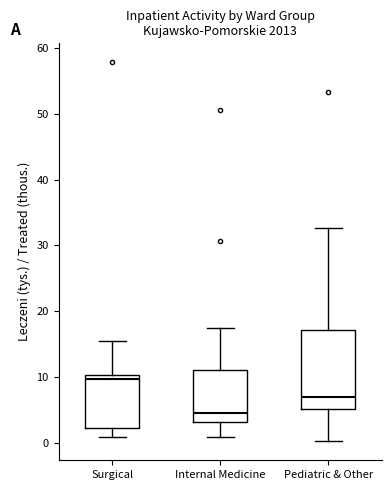

Where is the upper edge of the box for Pediatric & Other on the y-axis? The values are not printed on the chart, so give them approximately, as read against the axis.

17